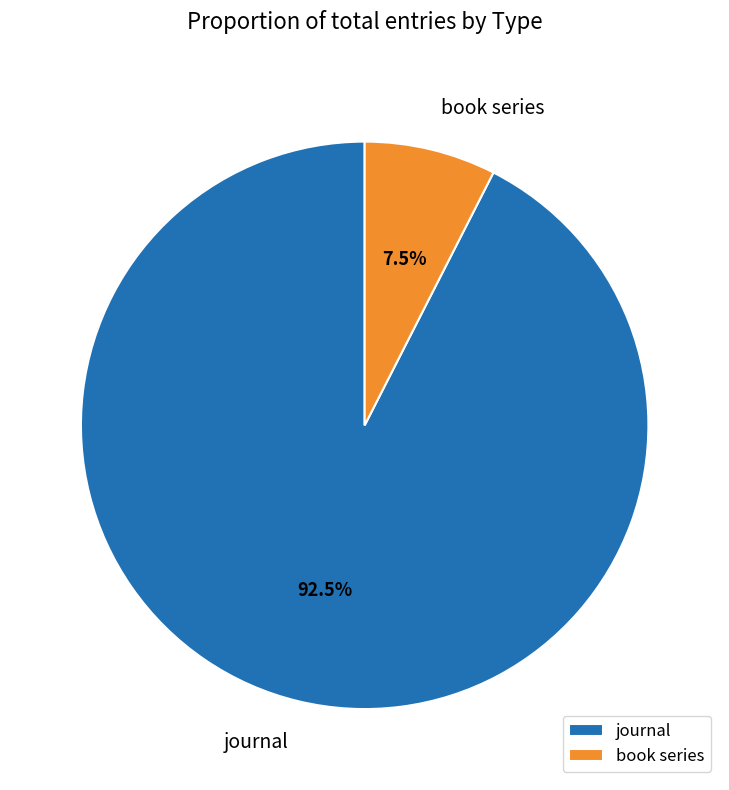

Is there a majority slice in this chart?

Yes